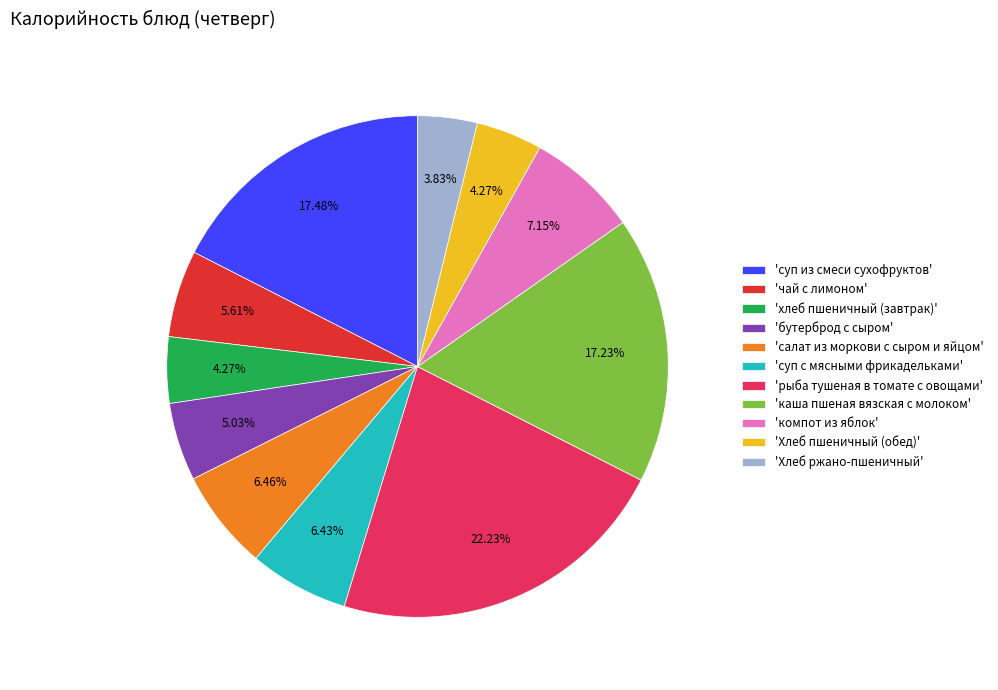

Does 'Хлеб пшеничный (обед)' account for over 50% of the chart?

No